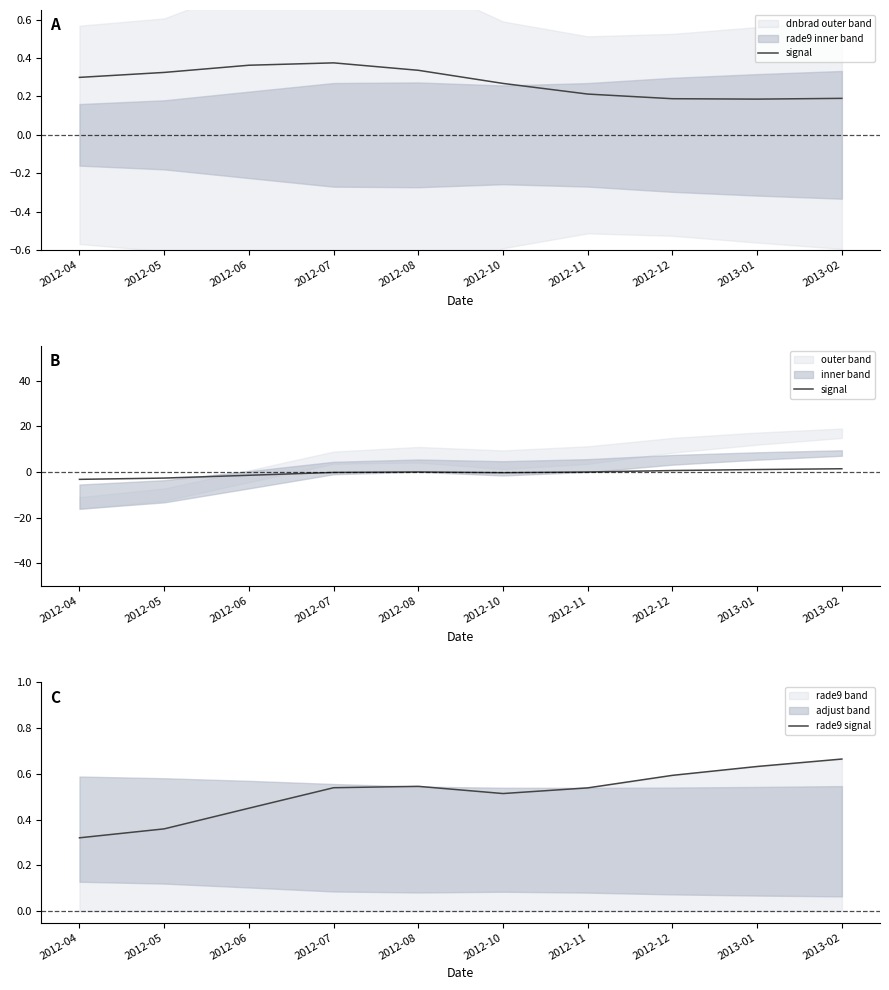

Is it true that rade9 signal equals 0.5 at 2012-07?

True